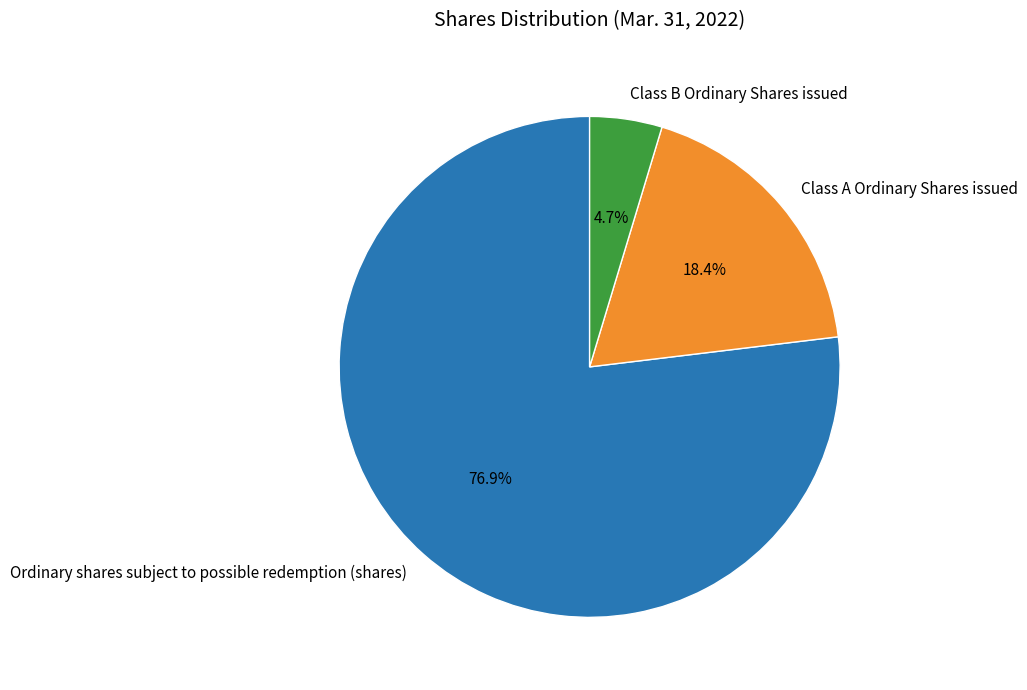

Count the number of slices in the pie.

3